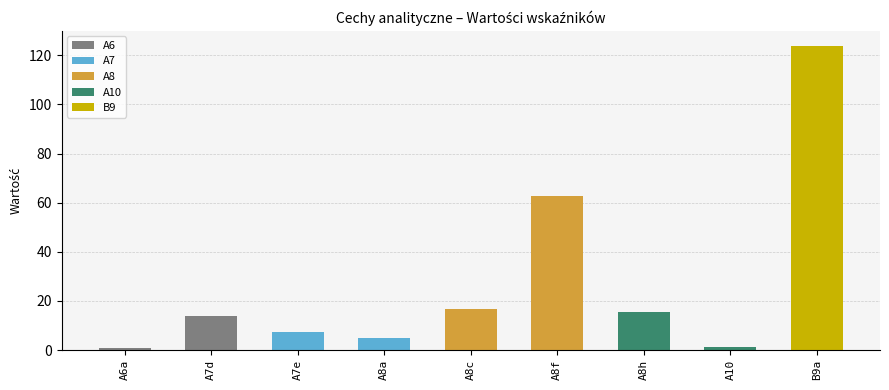

Which category has the highest value across all series?

B9a